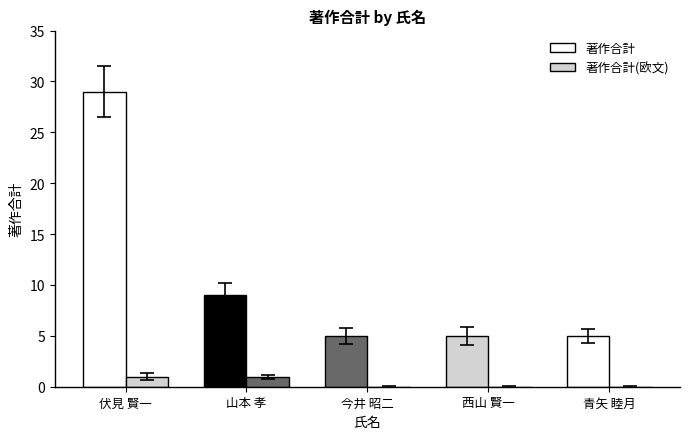

Count the number of categories in the chart.

5